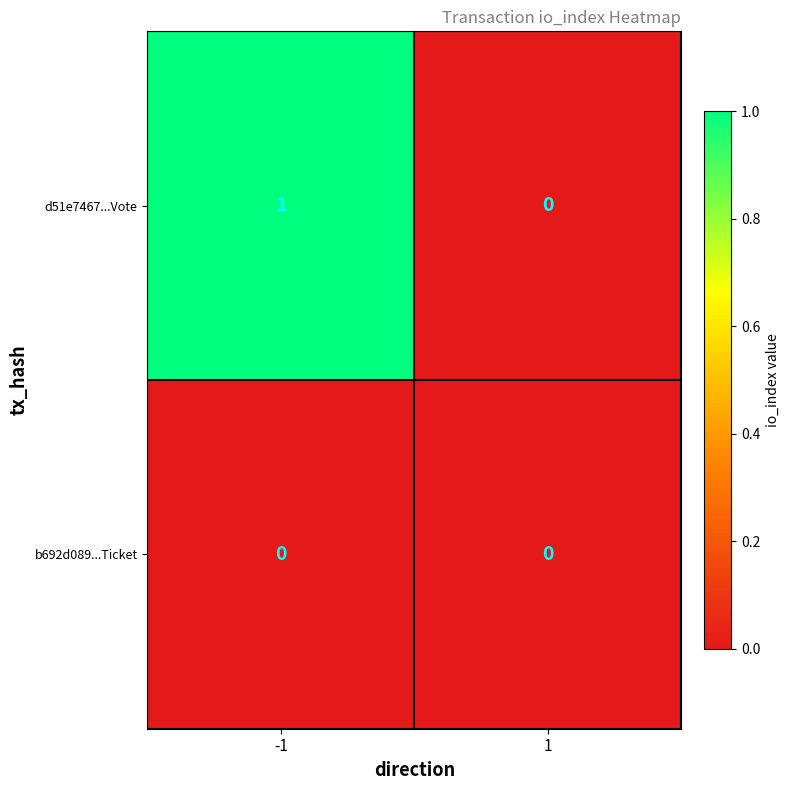

List the series in order of their peak value, lowest first.

b692d089...Ticket, d51e7467...Vote